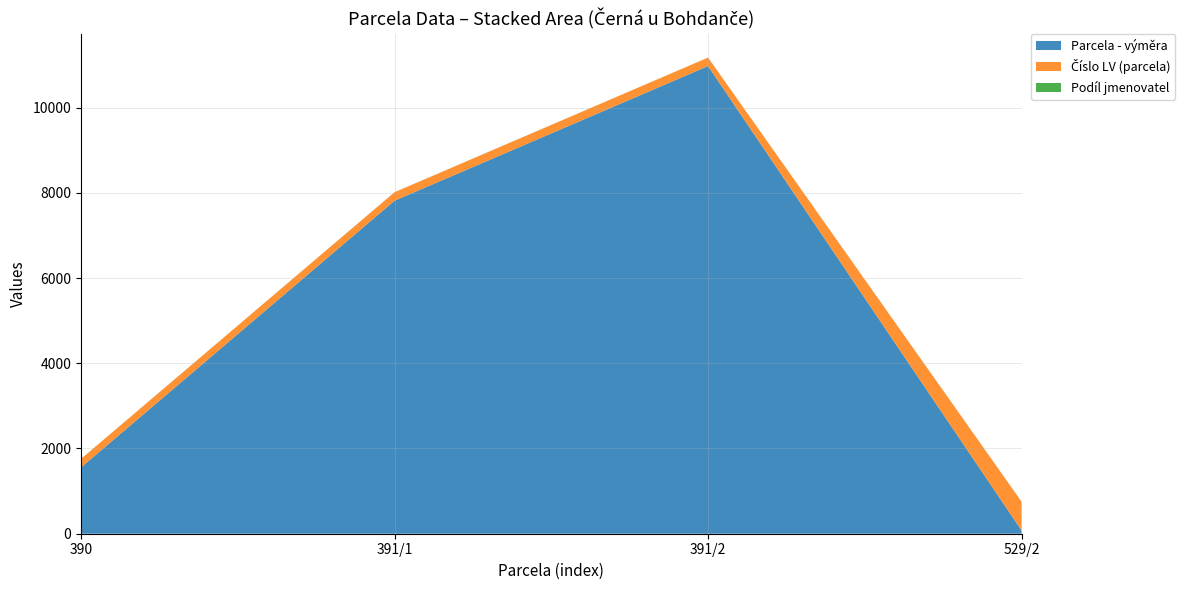

Reading right to left, transcribe all the data shown in this chart.

Parcela - výměra: 76	10973	7814	1556
Číslo LV (parcela): 676	199	199	199
Podíl jmenovatel: 1	1	1	1